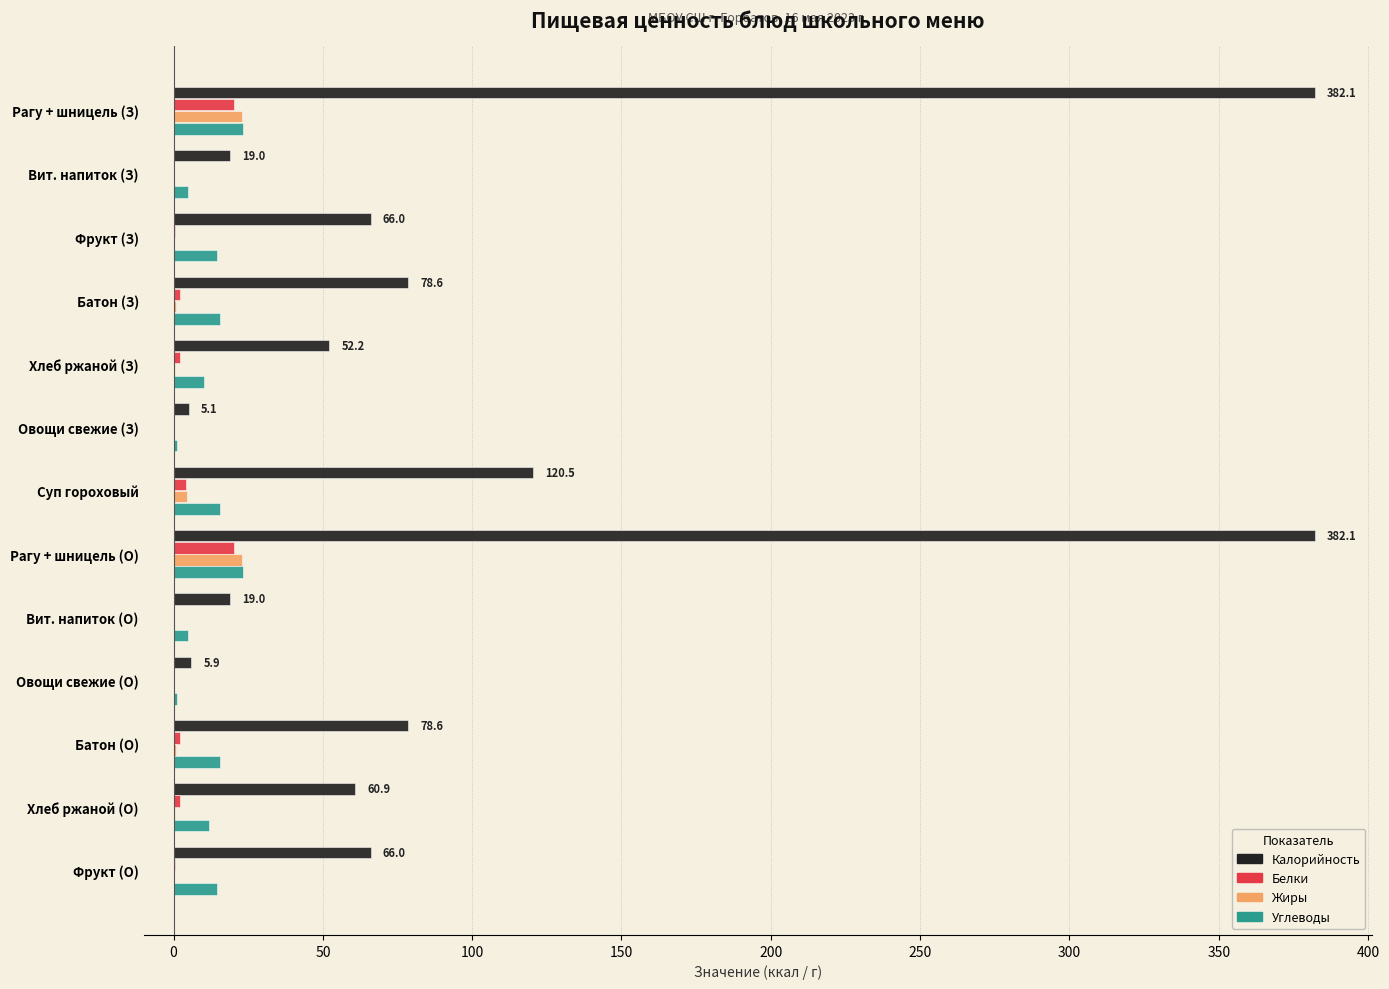

Is the value of Жиры at Хлеб ржаной (З) greater than the value of Калорийность at Суп гороховый?

No